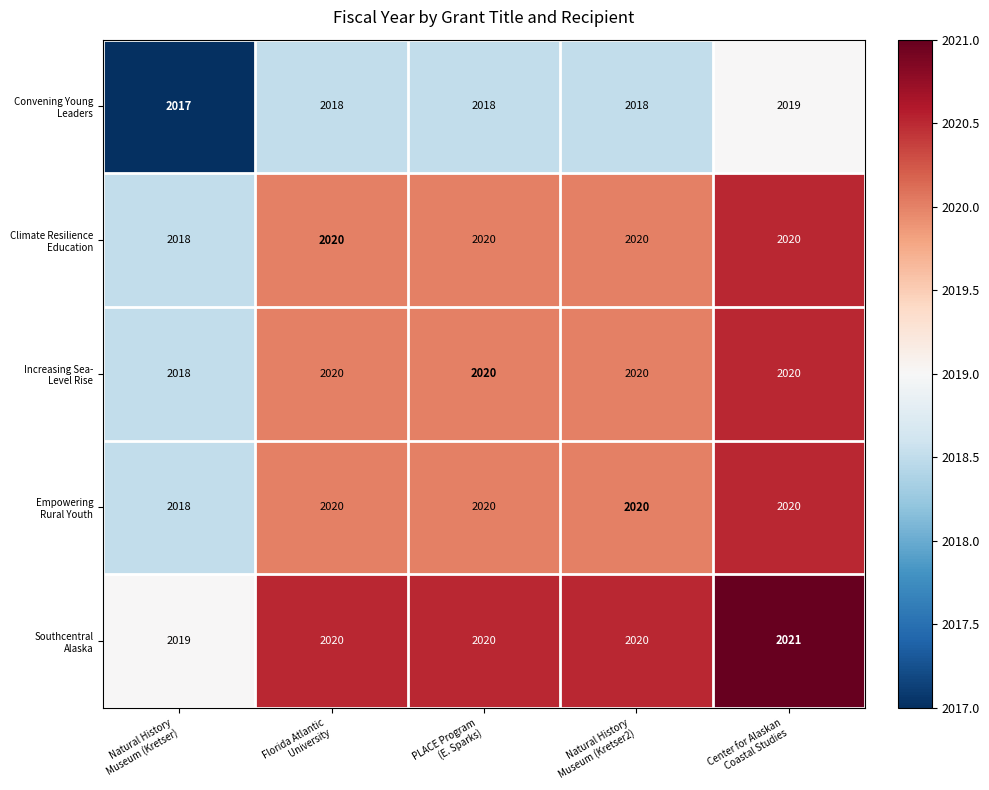

What is the greatest value displayed?

2021